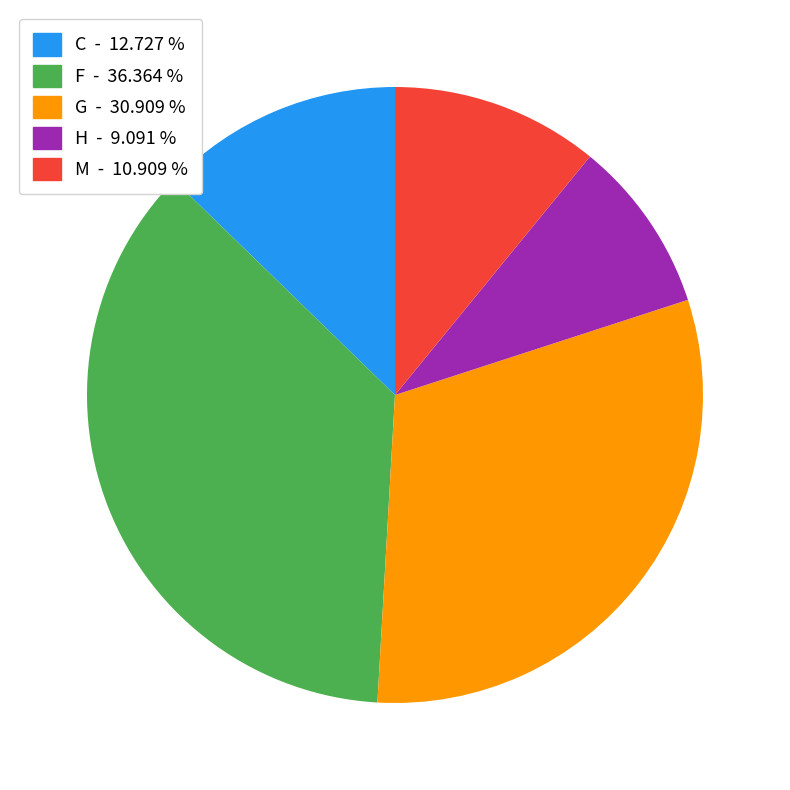

Rank the categories by value from lowest to highest.

H, M, C, G, F